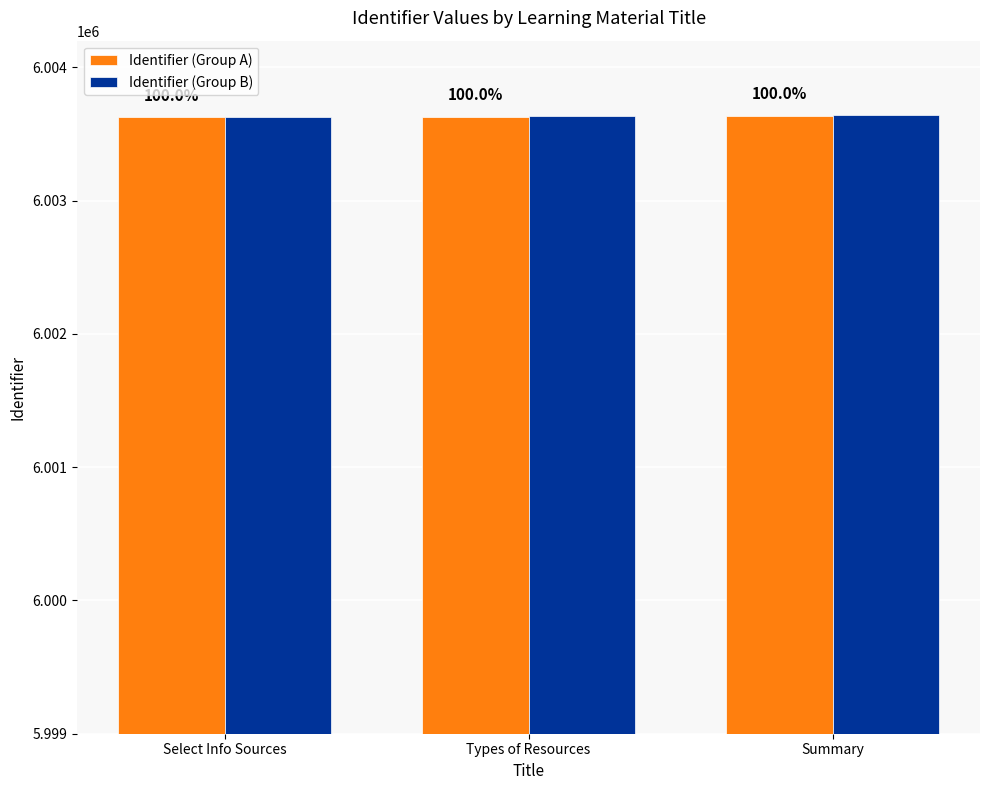

True or false: Identifier (Group B) has a value of 8770916 at Select Info Sources.

False